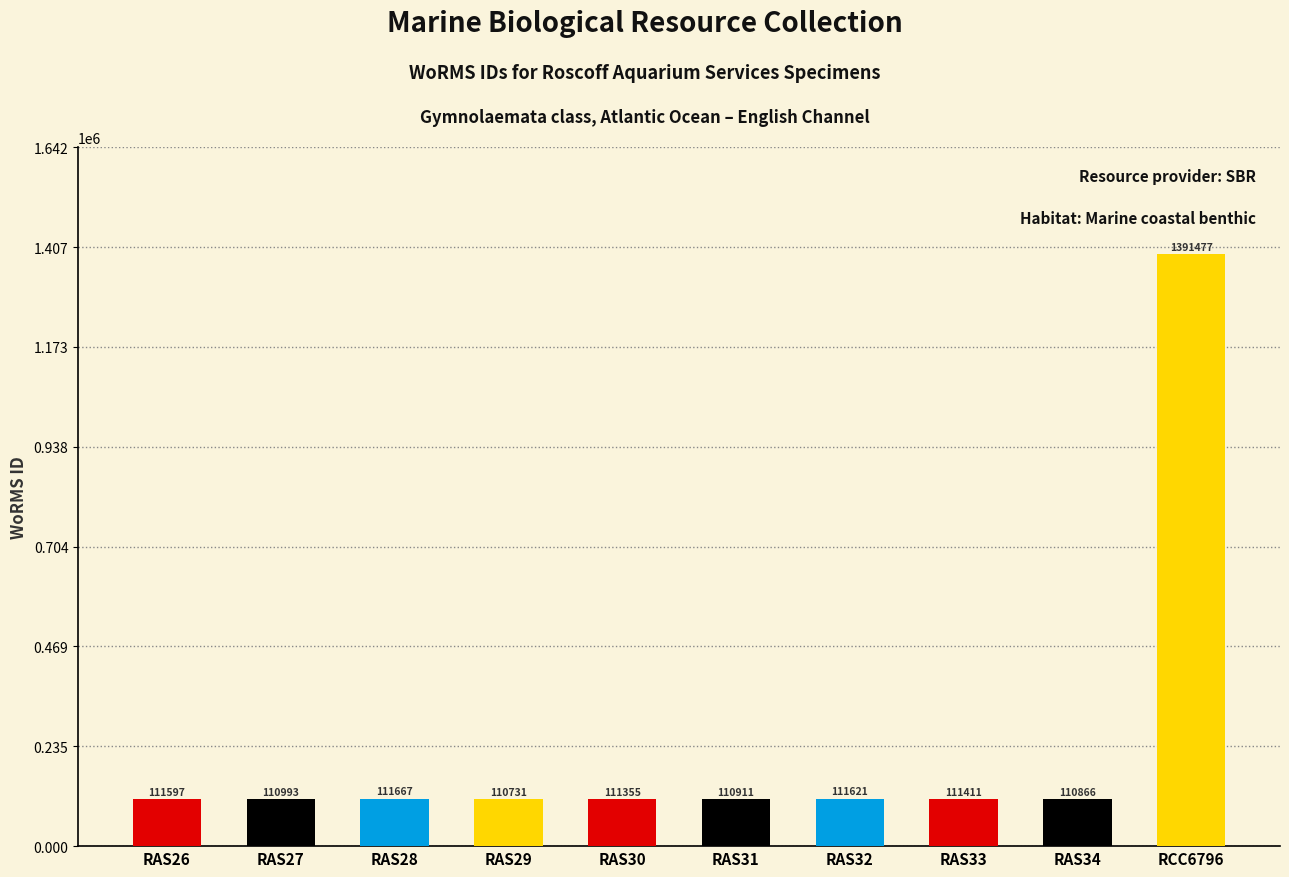

The chart shows a value of 110993 at RAS27. True or false?

True